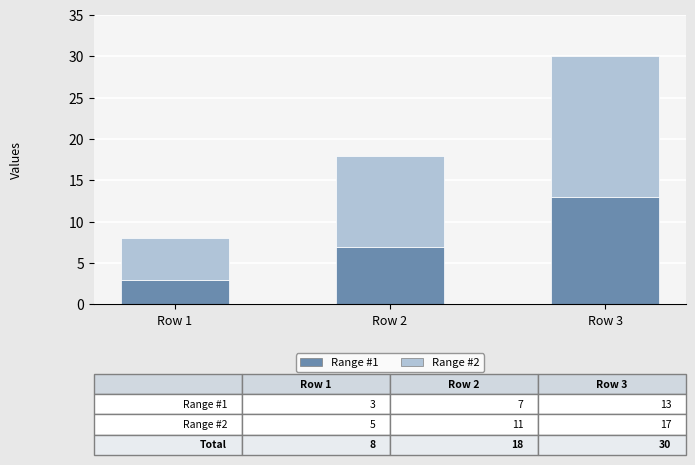

Read the Range #1 value at Row 1, to the nearest 5.

5